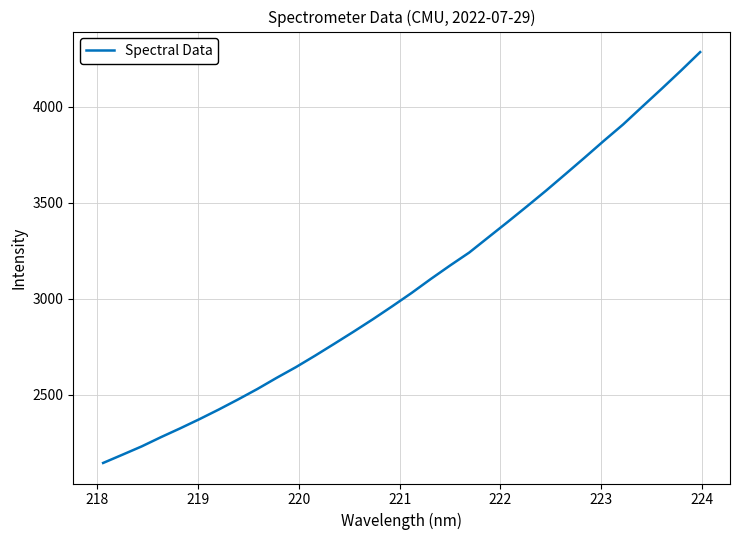

What is the difference between the maximum and minimum values?

2142.9